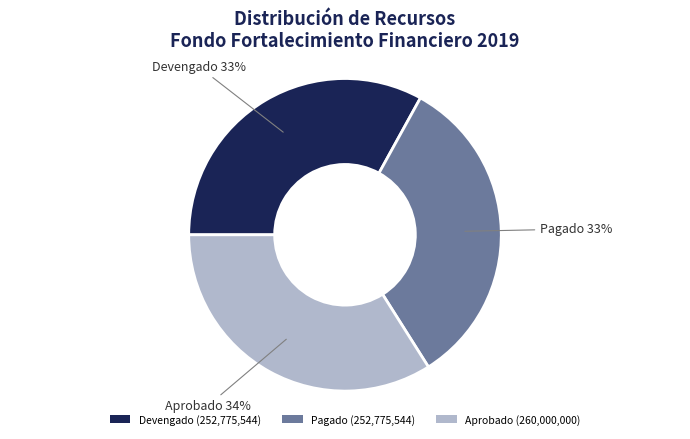

What is the ratio of the value at Aprobado (260,000,000) to the value at Devengado (252,775,544)?

1.0